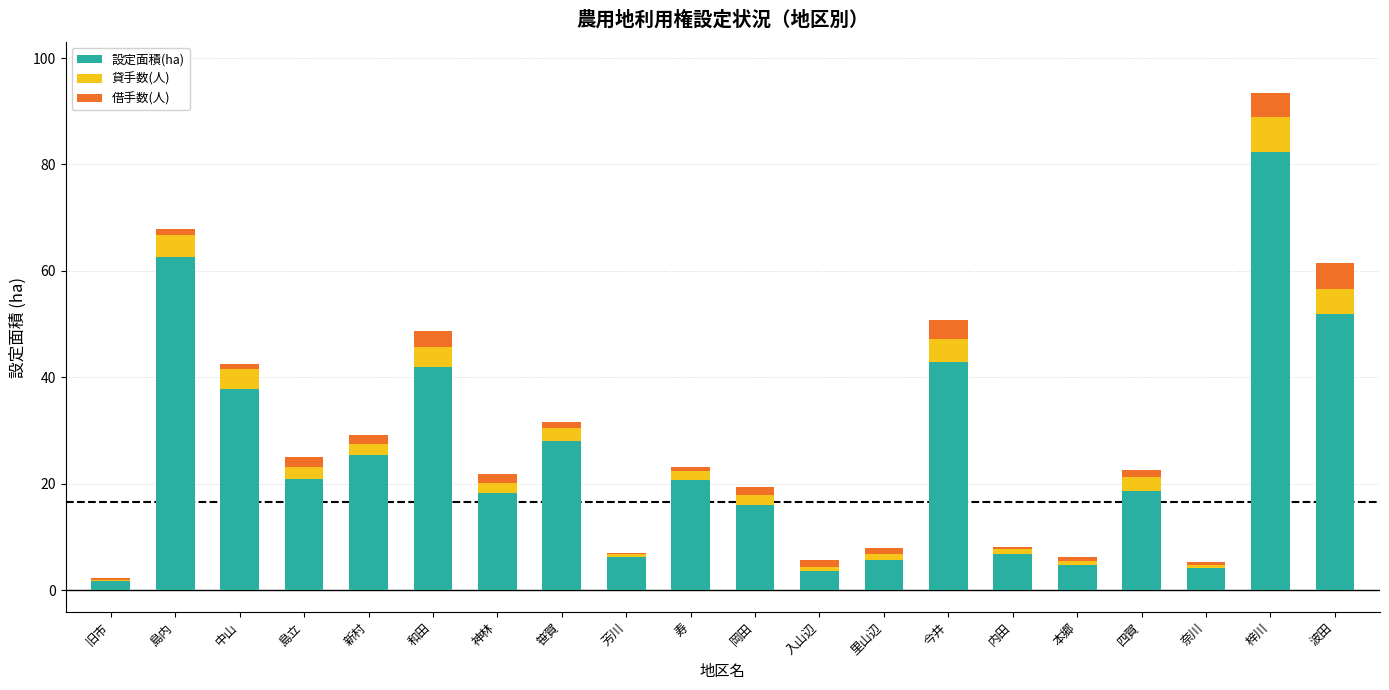

The value of 設定面積(ha) at 島立 is 7.3. True or false?

False